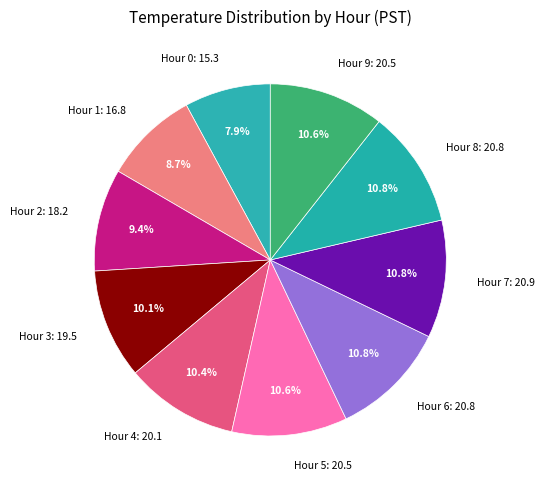

Combined, do Hour 2 and Hour 5 account for over 50%?

No